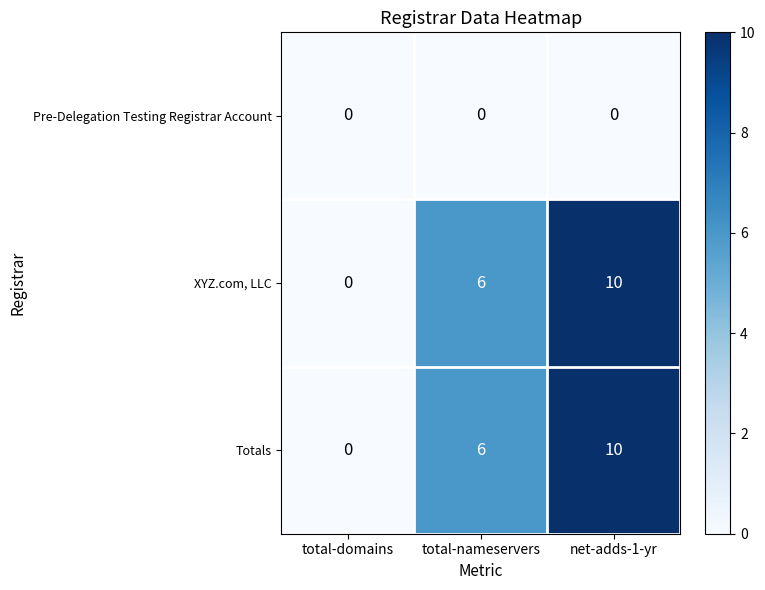

What is the spread (max minus min) of values at net-adds-1-yr?

10